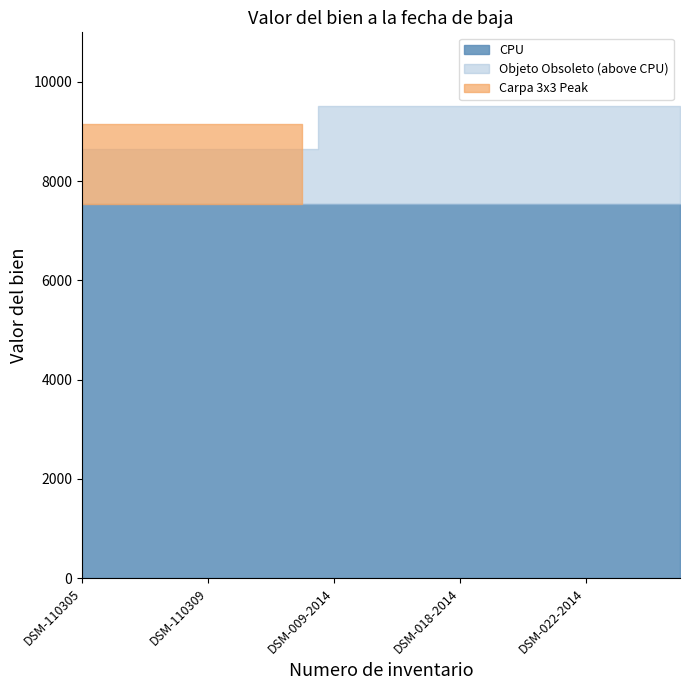

How many values in the Objeto Obsoleto series are below 9512?

8